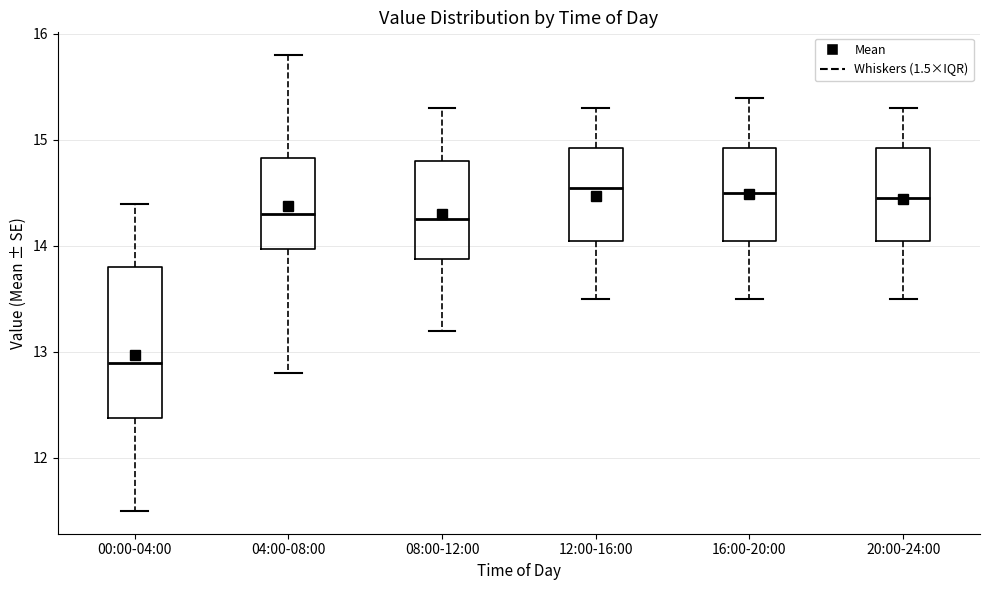

Reading left to right, read every box against the y-axis: the position of its median line, the range the box covers, and the ends of its whiskers. The values are not printed on the chart, so give them approximately, as read against the axis.

00:00-04:00: median 12.9, box 12.4 to 13.8, whiskers 11.5 to 14.4
04:00-08:00: median 14.3, box 14.0 to 14.8, whiskers 12.8 to 15.8
08:00-12:00: median 14.3, box 13.9 to 14.8, whiskers 13.2 to 15.3
12:00-16:00: median 14.6, box 14.1 to 14.9, whiskers 13.5 to 15.3
16:00-20:00: median 14.5, box 14.1 to 14.9, whiskers 13.5 to 15.4
20:00-24:00: median 14.5, box 14.1 to 14.9, whiskers 13.5 to 15.3